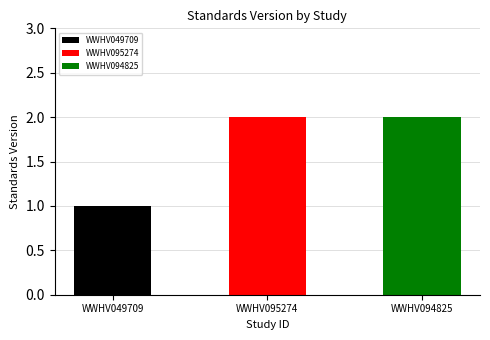

Where is the data nearest to the value 1?

WWHV049709